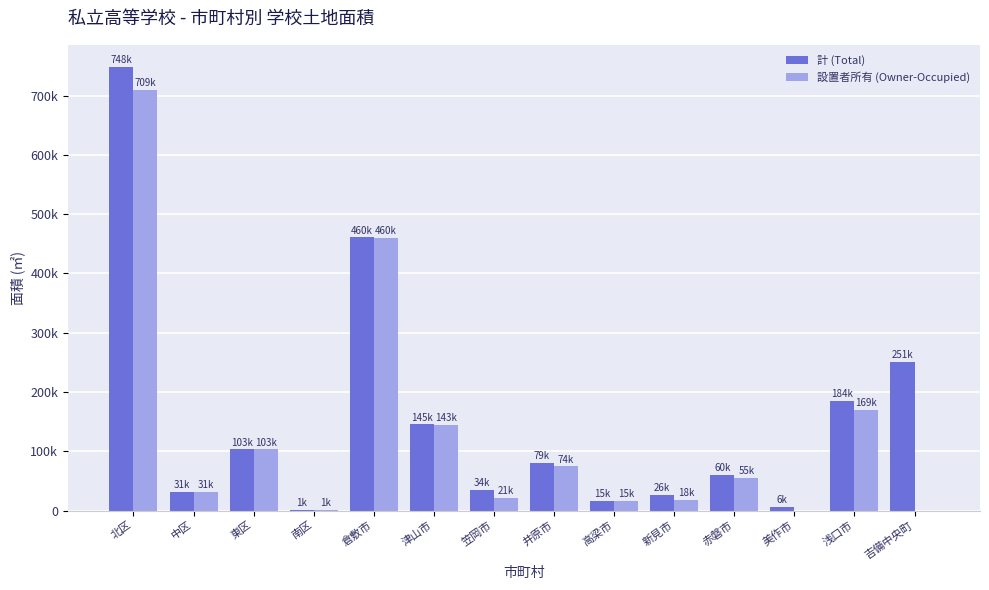

Which series has the widest spread of values?

計 (Total)